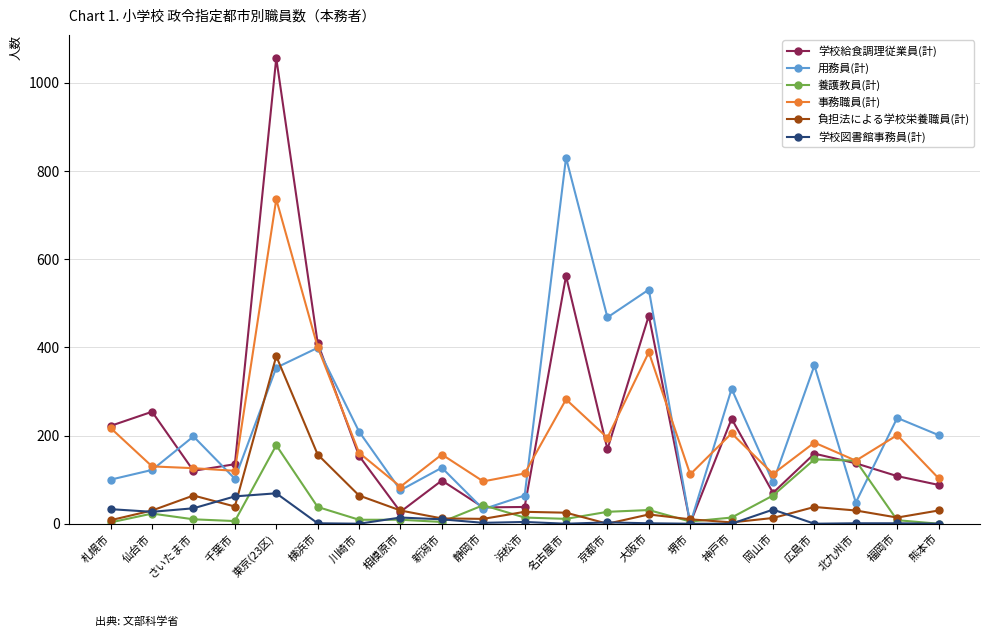

What is the difference between the 負担法による学校栄養職員(計) values at 名古屋市 and 福岡市?

11